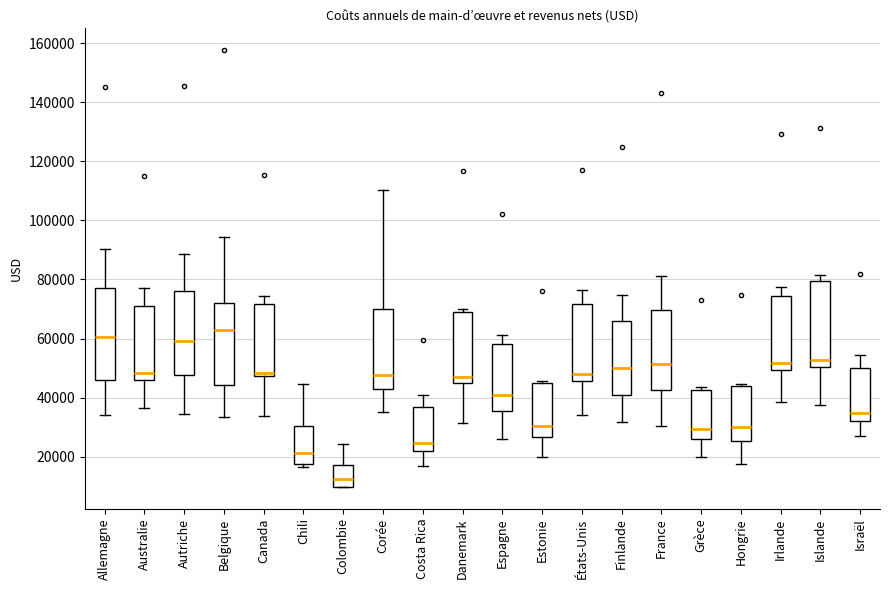

Reading left to right, transcribe this box plot: for each box, give where its median line is, the range the box spans, and where its two whiskers end, as read against the y-axis. The values are not printed on the chart, so give them approximately, as read against the axis.

Allemagne: median 60000, box 46000 to 76000, whiskers 34000 to 90000
Australie: median 48000, box 46000 to 70000, whiskers 36000 to 78000
Autriche: median 60000, box 48000 to 76000, whiskers 34000 to 88000
Belgique: median 62000, box 44000 to 72000, whiskers 34000 to 94000
Canada: median 48000 (just above the box's lower edge), box 48000 to 72000, whiskers 34000 to 74000
Chili: median 22000, box 18000 to 30000, whiskers 16000 to 44000
Colombie: median 12000, box 10000 to 18000, whiskers 10000 to 24000
Corée: median 48000, box 42000 to 70000, whiskers 36000 to 110000
Costa Rica: median 24000, box 22000 to 36000, whiskers 16000 to 40000
Danemark: median 46000, box 44000 to 68000, whiskers 32000 to 70000
Espagne: median 40000, box 36000 to 58000, whiskers 26000 to 62000
Estonie: median 30000, box 26000 to 46000, whiskers 20000 to 46000
États-Unis: median 48000, box 46000 to 72000, whiskers 34000 to 76000
Finlande: median 50000, box 42000 to 66000, whiskers 32000 to 74000
France: median 52000, box 42000 to 70000, whiskers 30000 to 82000
Grèce: median 30000, box 26000 to 42000, whiskers 20000 to 44000
Hongrie: median 30000, box 26000 to 44000, whiskers 18000 to 44000
Irlande: median 52000, box 50000 to 74000, whiskers 38000 to 78000
Islande: median 52000, box 50000 to 80000, whiskers 38000 to 82000
Israël: median 34000, box 32000 to 50000, whiskers 26000 to 54000